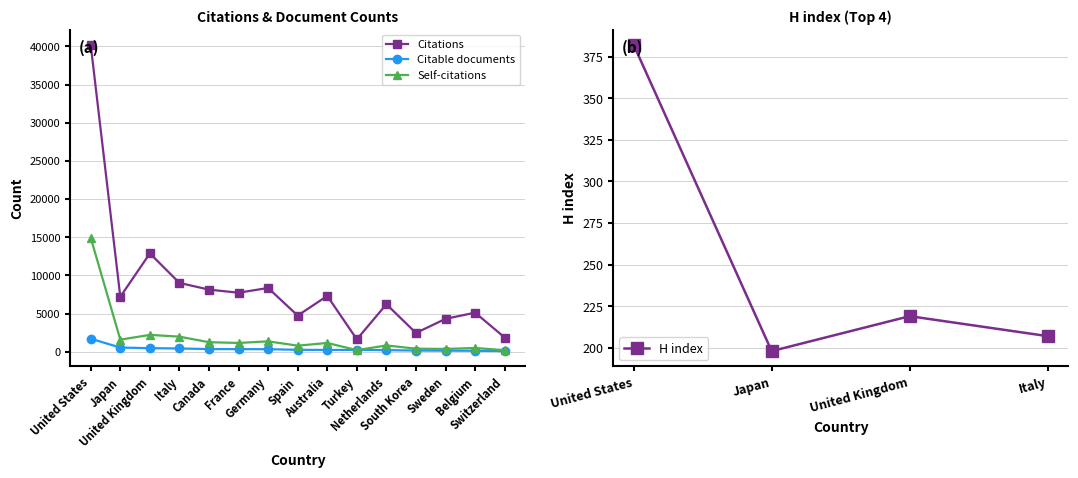

Which category has the lowest value in the Self-citations series?

Switzerland